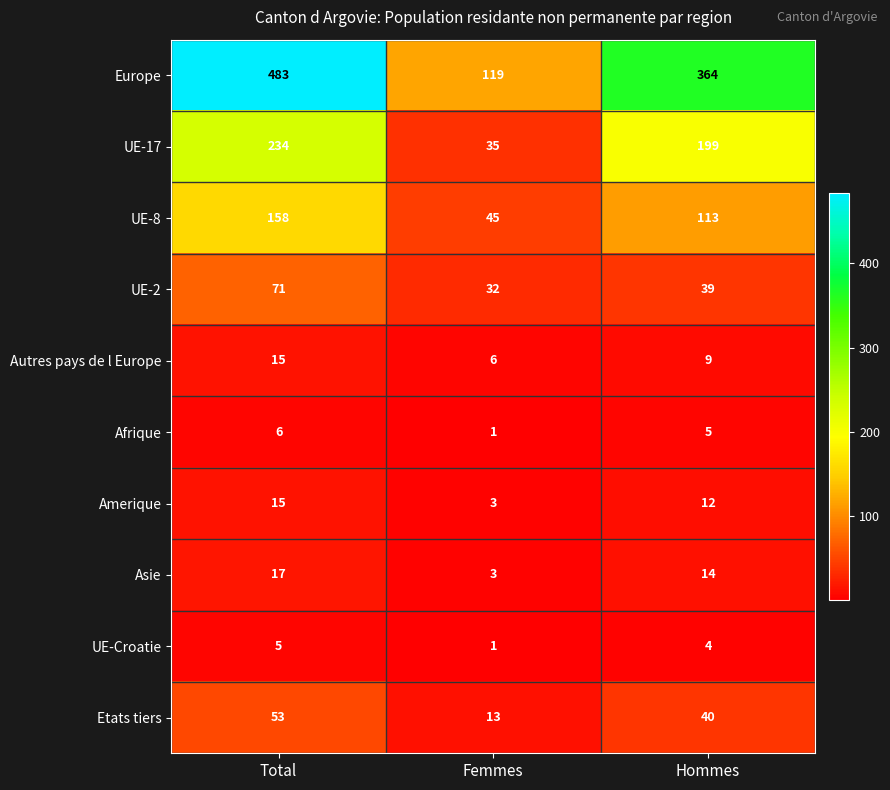

Which series changed the most between Total and Femmes?

Europe